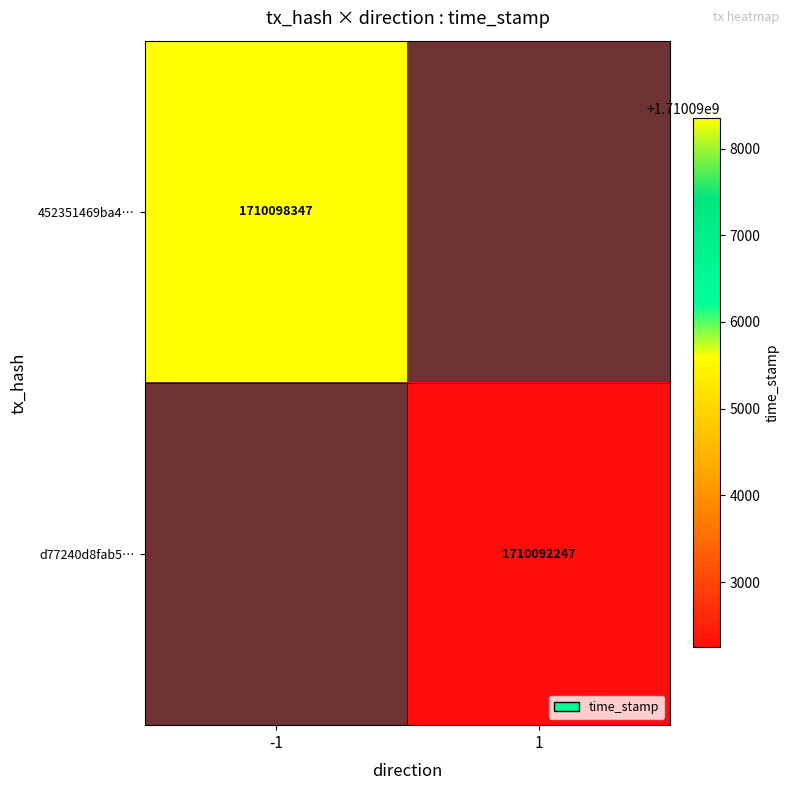

At how many categories does at least one series exceed 1710096089?

1